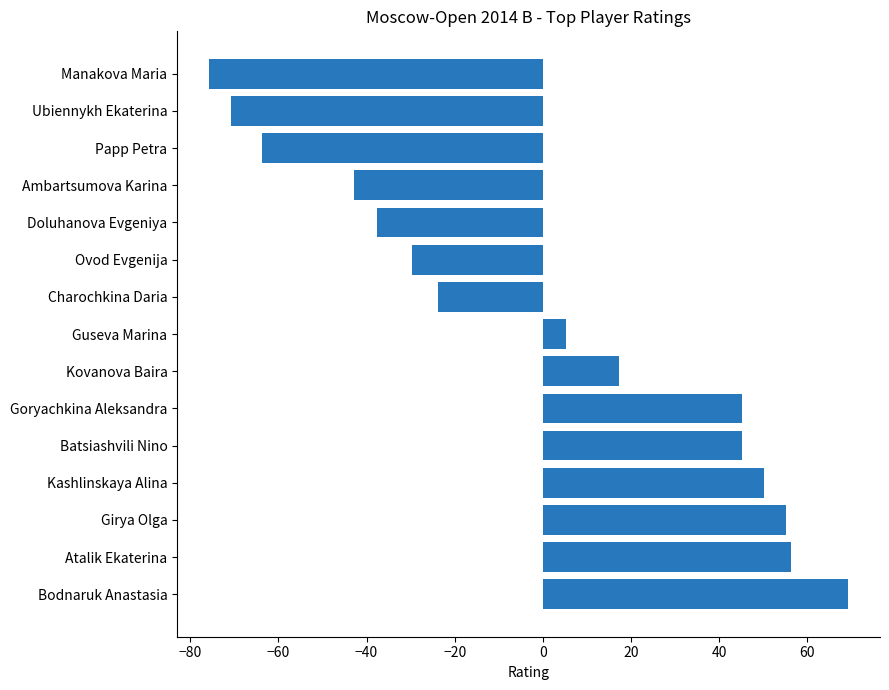

At which label is the value closest to -3?

Guseva Marina